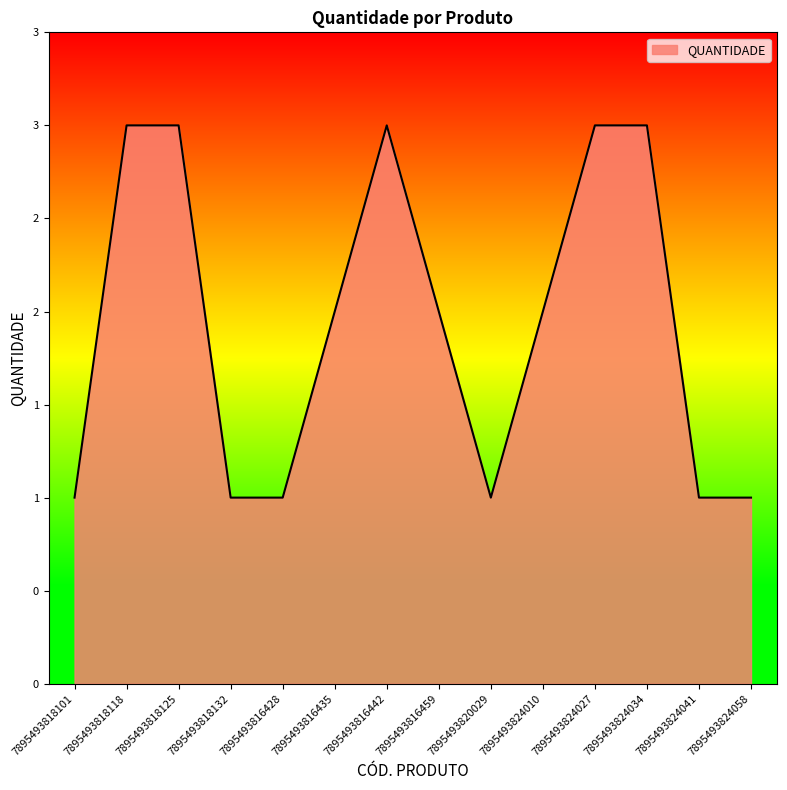

At which category does the chart reach its peak across all series?

7895493818118